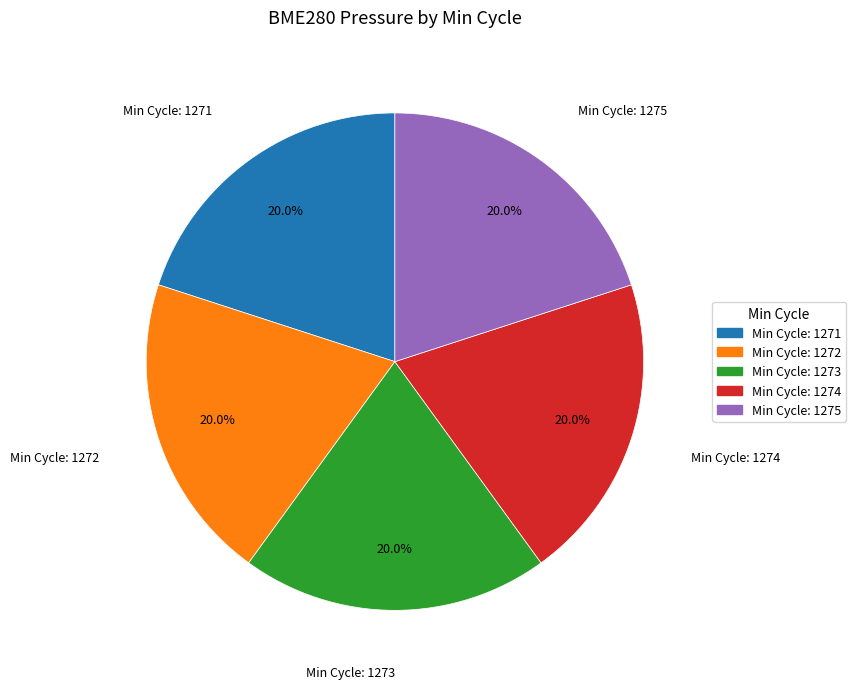

Is there a majority slice in this chart?

No